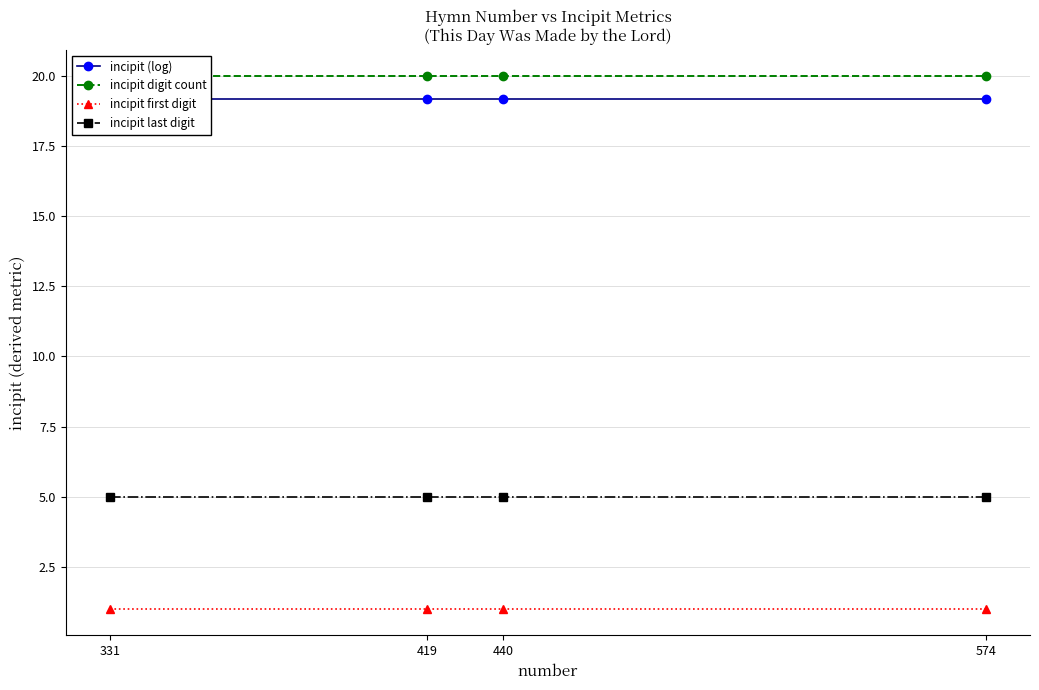

Reading right to left, extract all data points from this chart.

incipit (log): 19.2	19.2	19.2	19.2
incipit digit count: 20.0	20.0	20.0	20.0
incipit first digit: 1.0	1.0	1.0	1.0
incipit last digit: 5.0	5.0	5.0	5.0